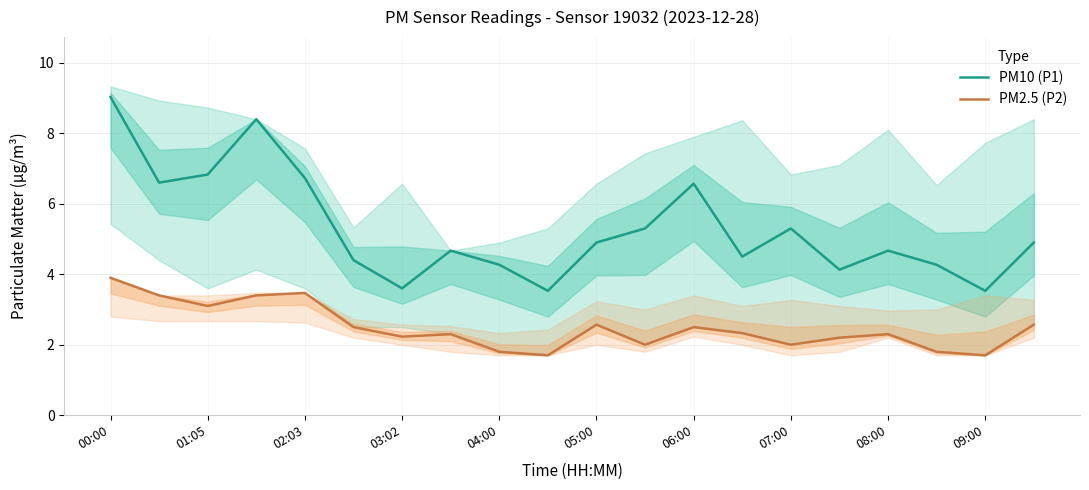

How many interior local peaks does the PM10 (P1) series have?

5